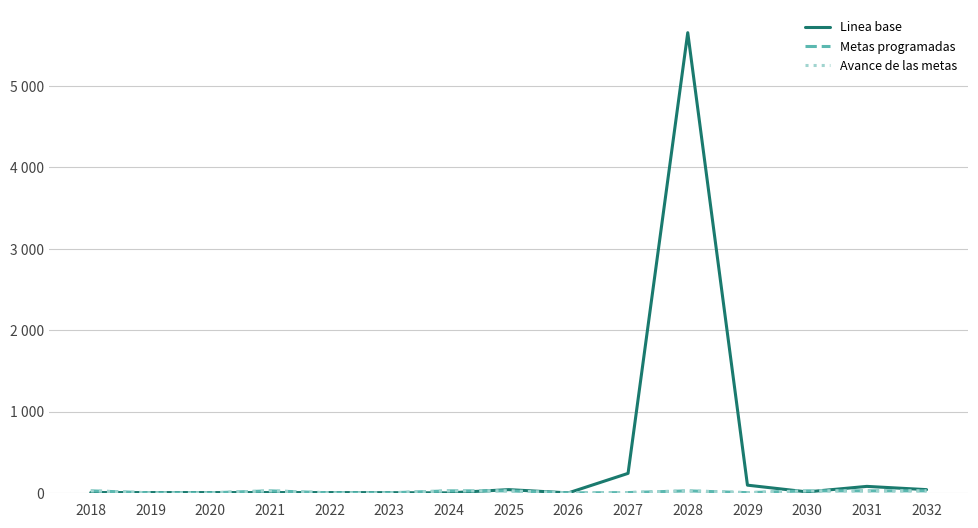

Is this an area chart (filled region under the line)?

No